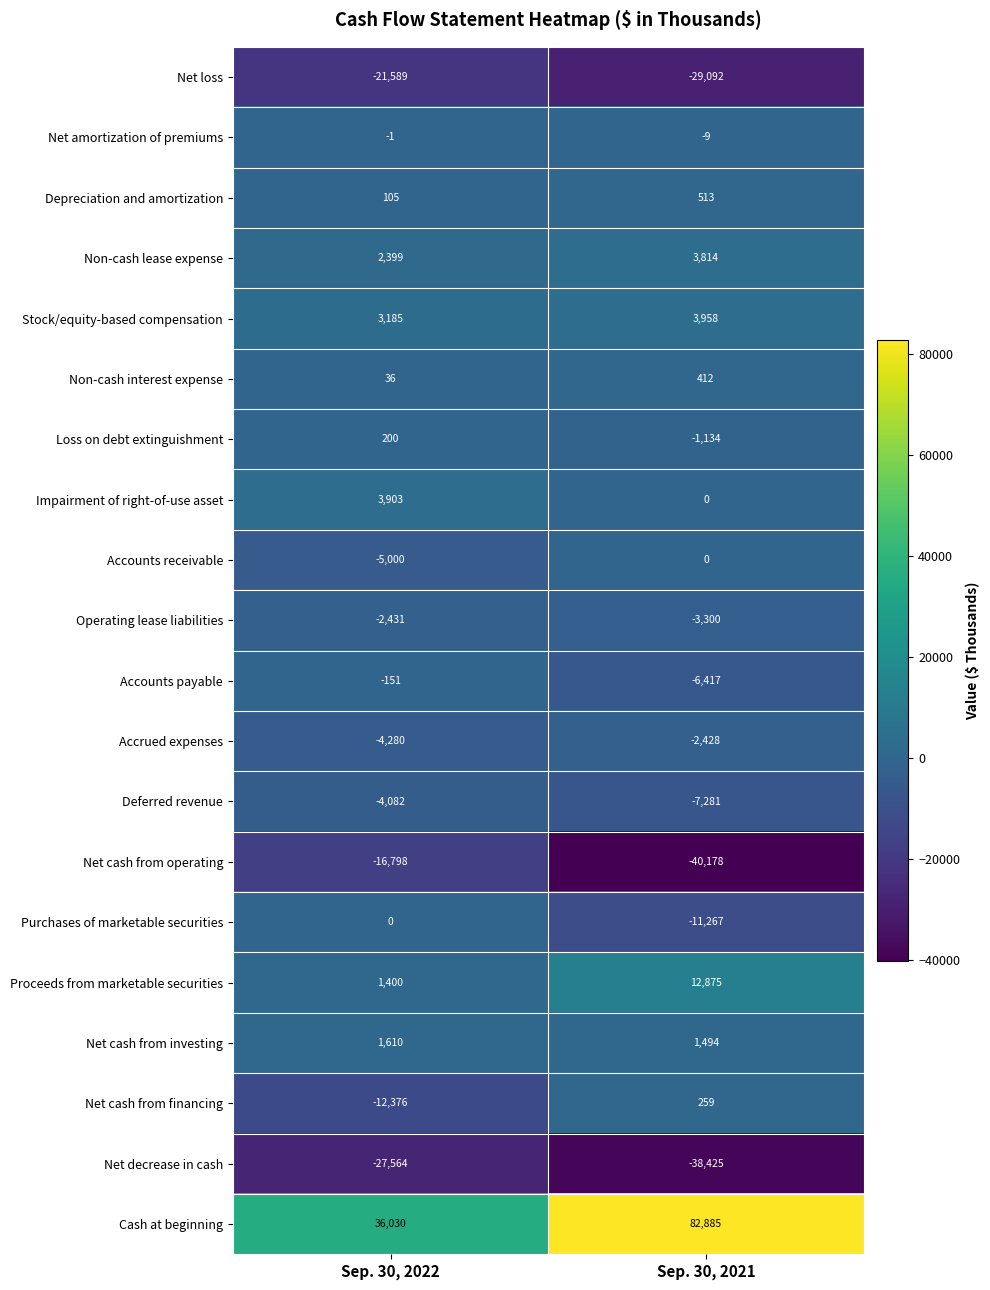

True or false: Net loss has a value of -49145 at Sep. 30, 2021.

False